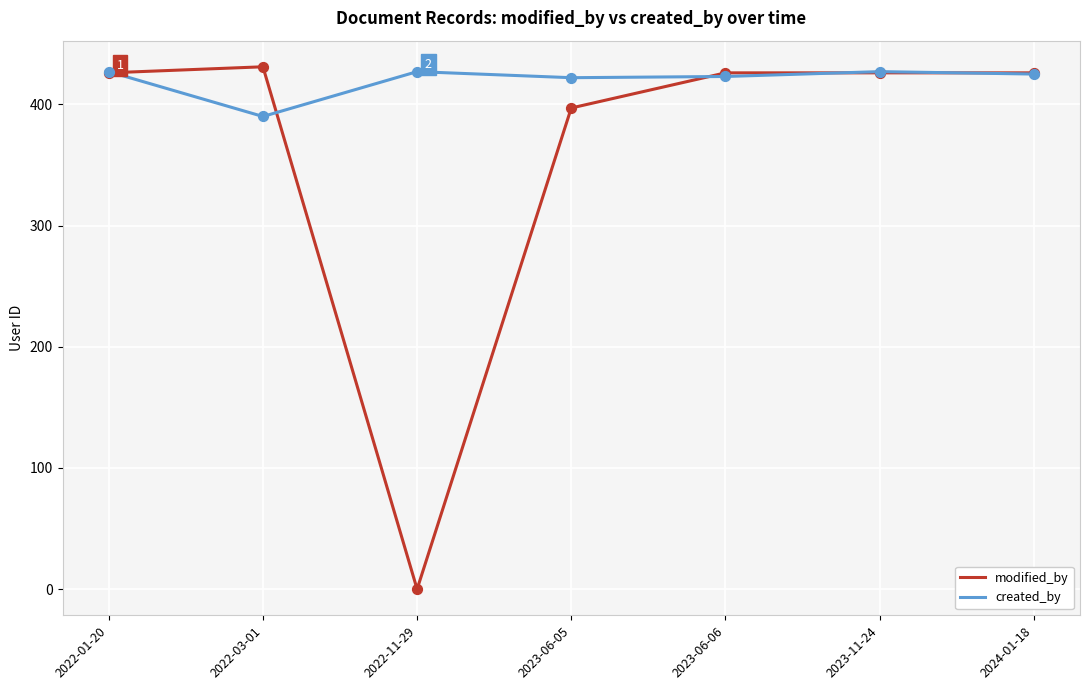

Which series has the largest range (max minus min)?

modified_by